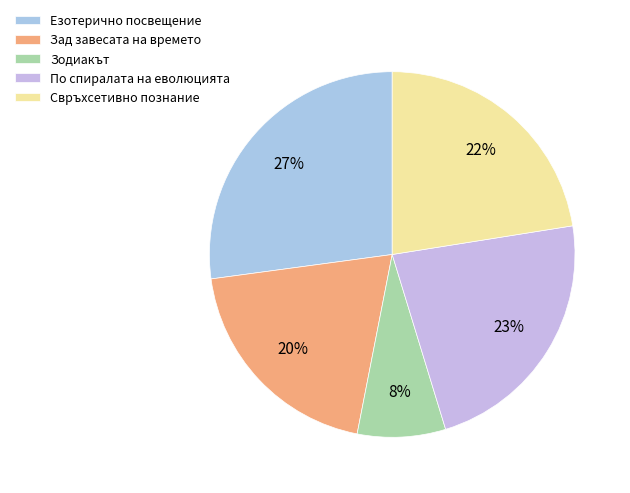

To the nearest percent, what portion does Зад завесата на времето represent?

20%